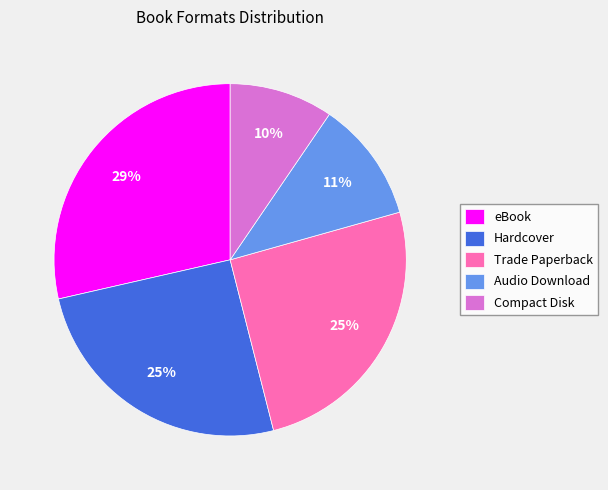

To the nearest percent, what percentage of the pie is Trade Paperback?

25%